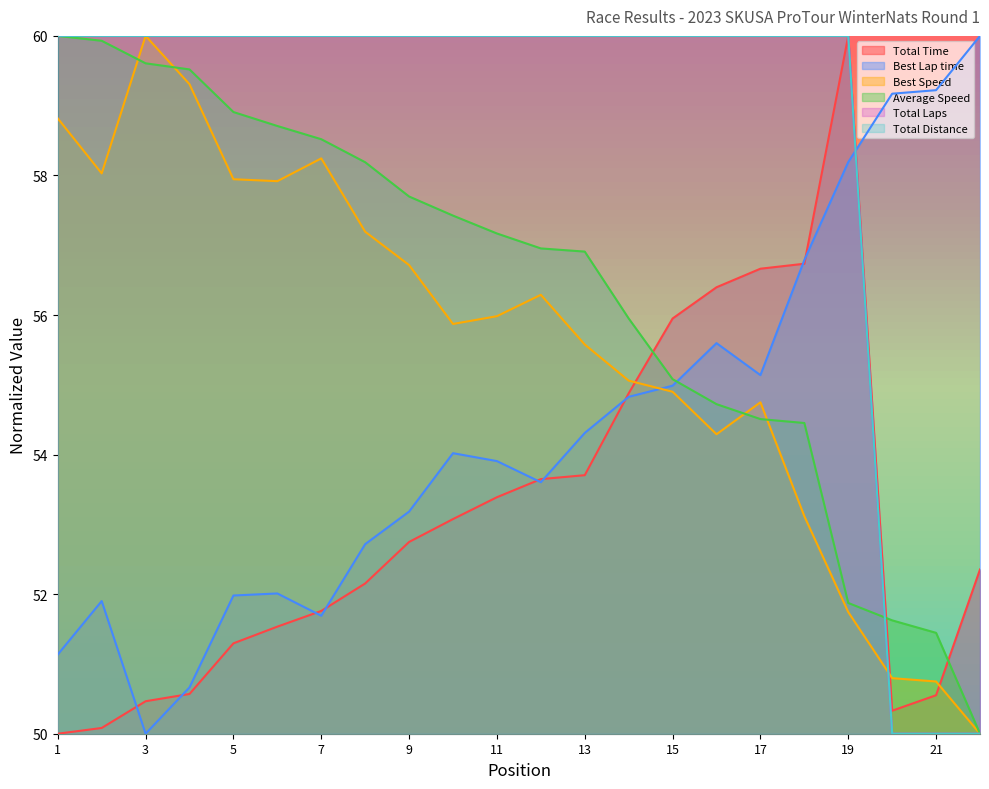

How many intersections are there between Average Speed and Best Lap time?

1